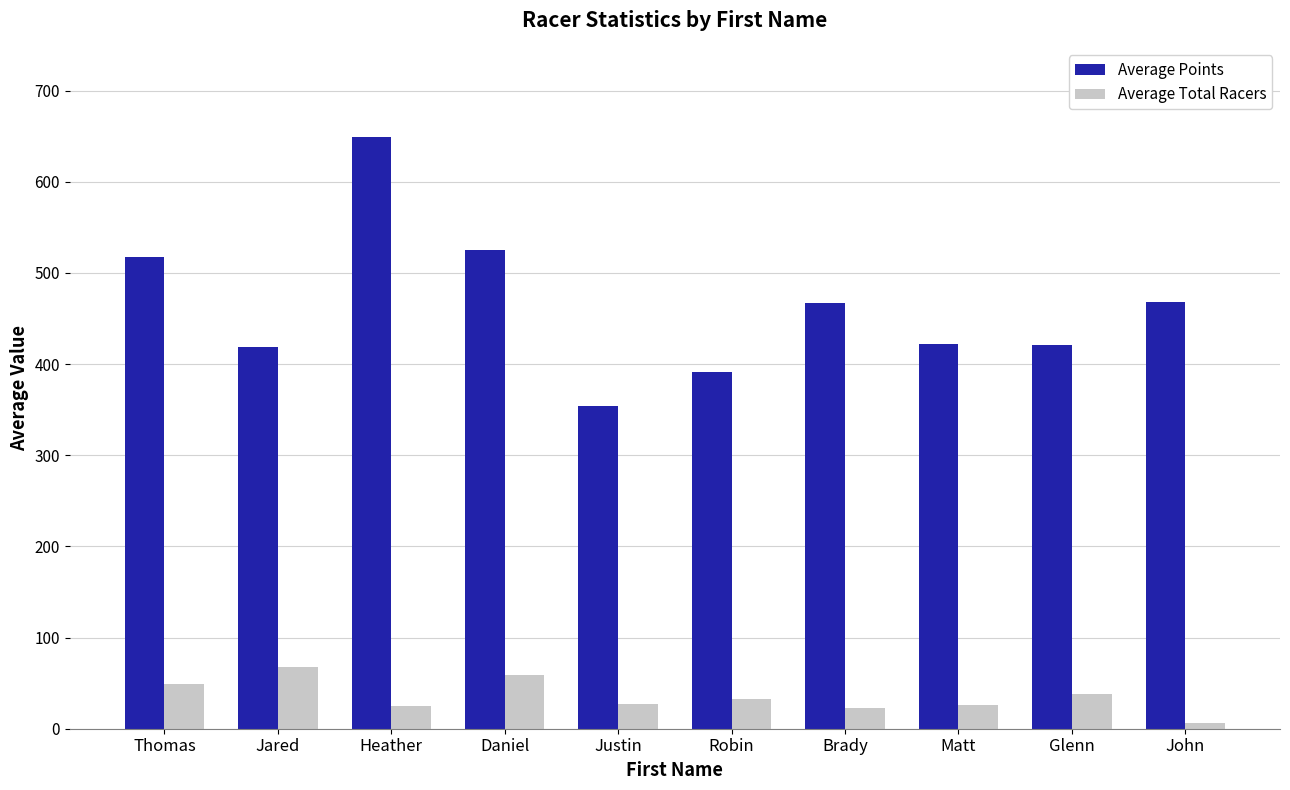

What is the sum of the Average Total Racers values at Heather and Justin?

52.4